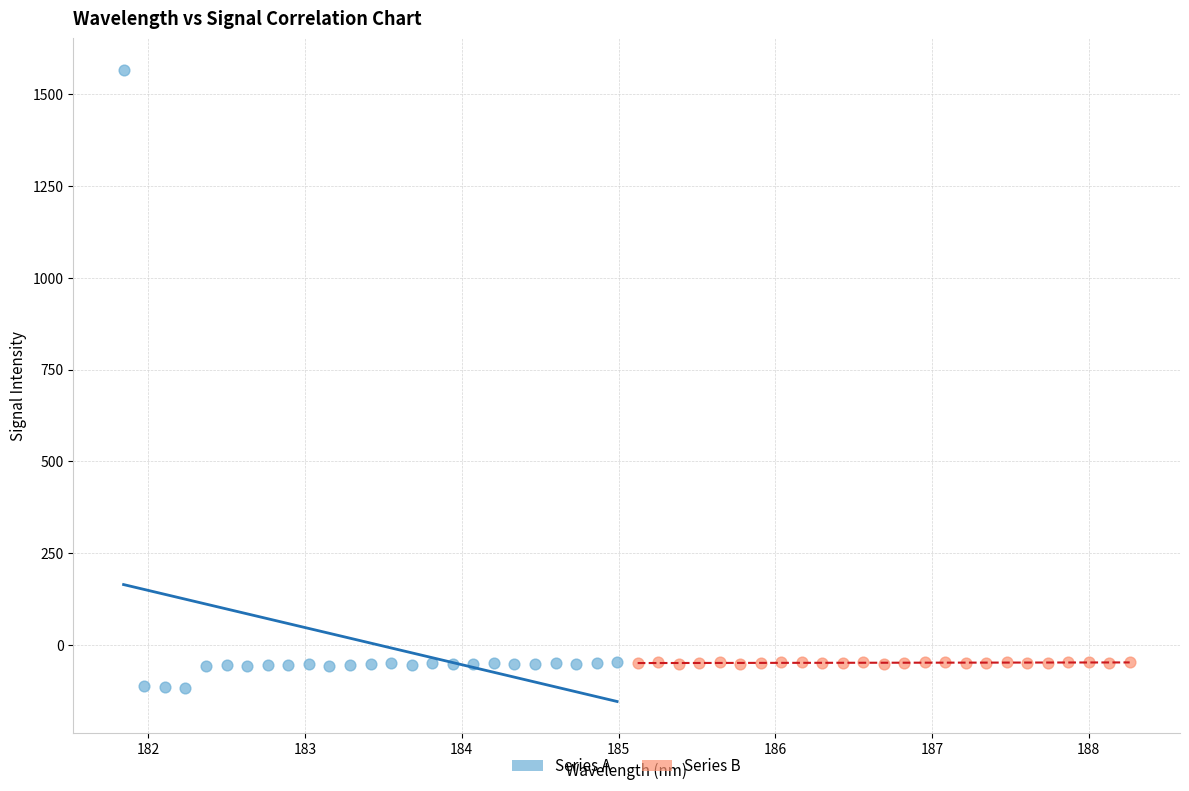

Which series reaches the minimum Y coordinate?

Series A